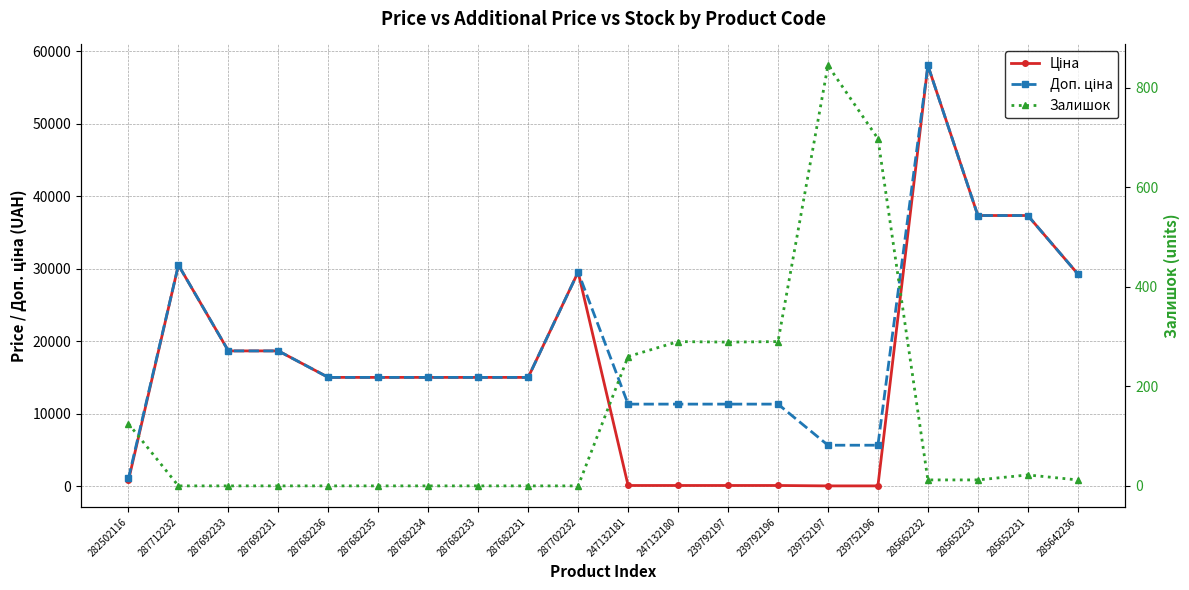

List the labels in order of Ціна value, largest first.

285662232, 285652233, 285652231, 287712232, 287702232, 285642236, 287692233, 287692231, 287682236, 287682235, 287682234, 287682233, 287682231, 282502116, 247132181, 247132180, 239792197, 239792196, 239752197, 239752196